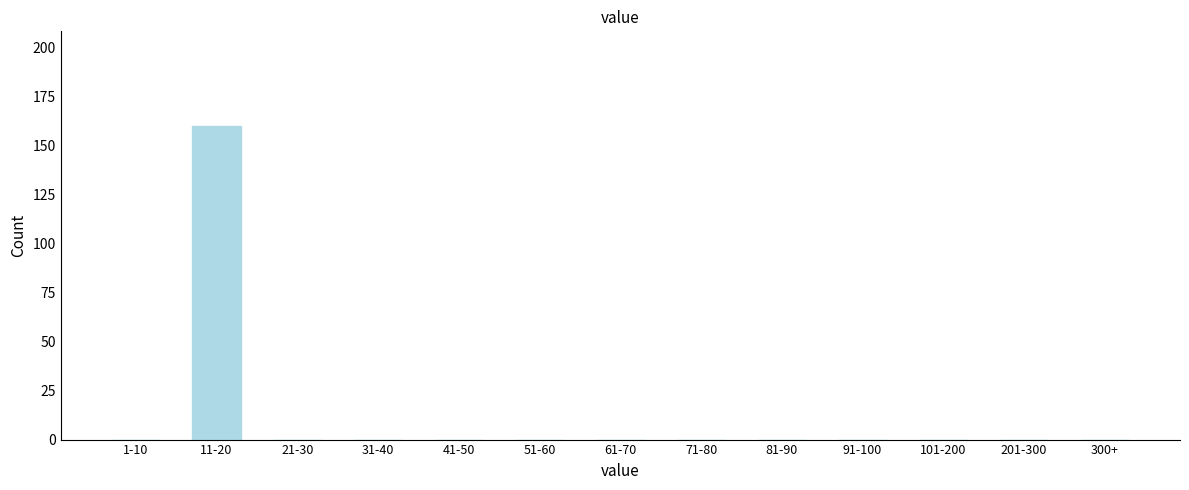

Reading left to right, what are all the values shown in this chart?

1-10=0	11-20=160	21-30=0	31-40=0	41-50=0	51-60=0	61-70=0	71-80=0	81-90=0	91-100=0	101-200=0	201-300=0	300+=0